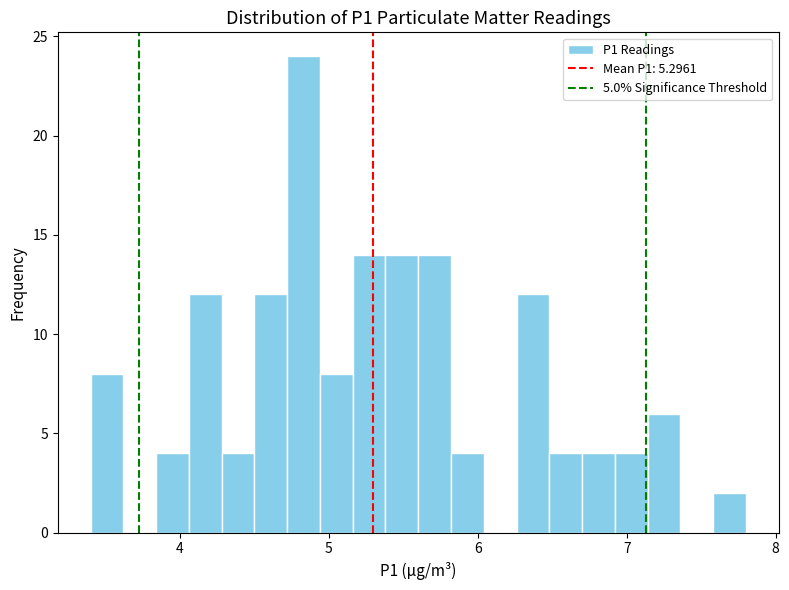

Around what value on the x-axis is the tallest bar? Give the approximate position of its centre, as read against the axis.

4.8